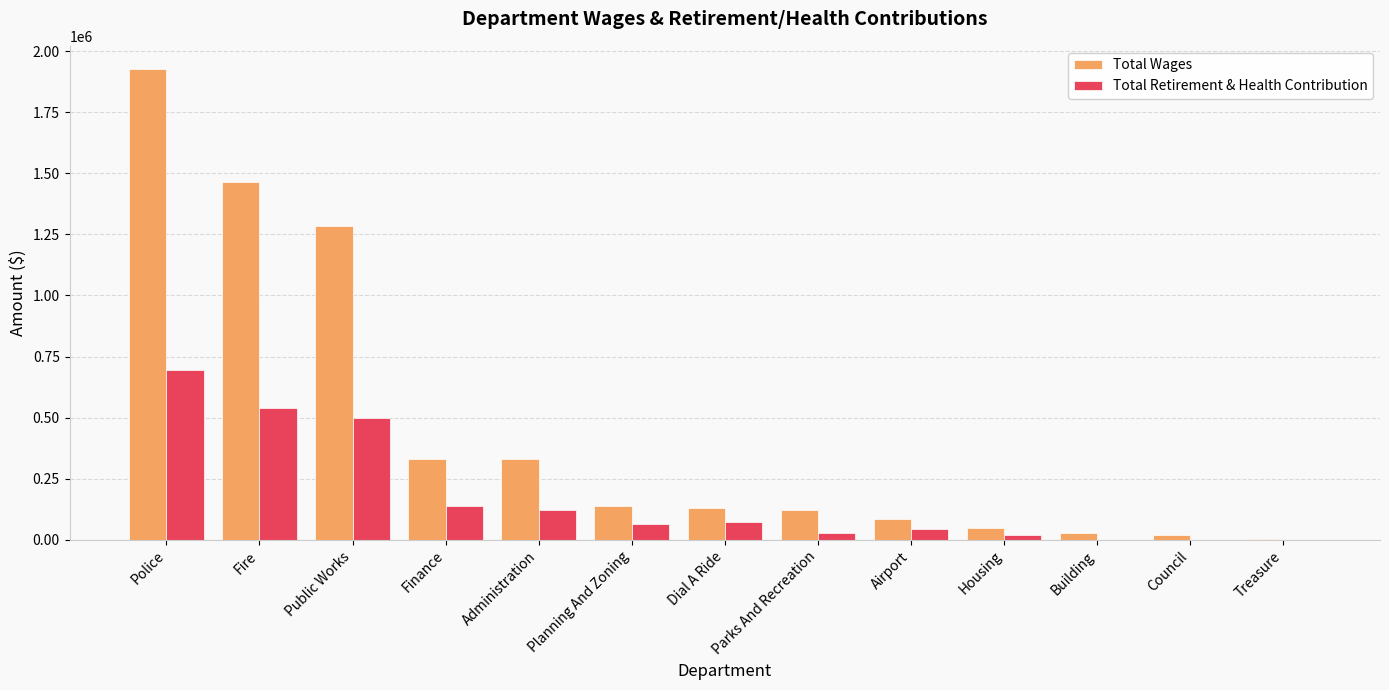

Which label corresponds to the largest value in the chart?

Police